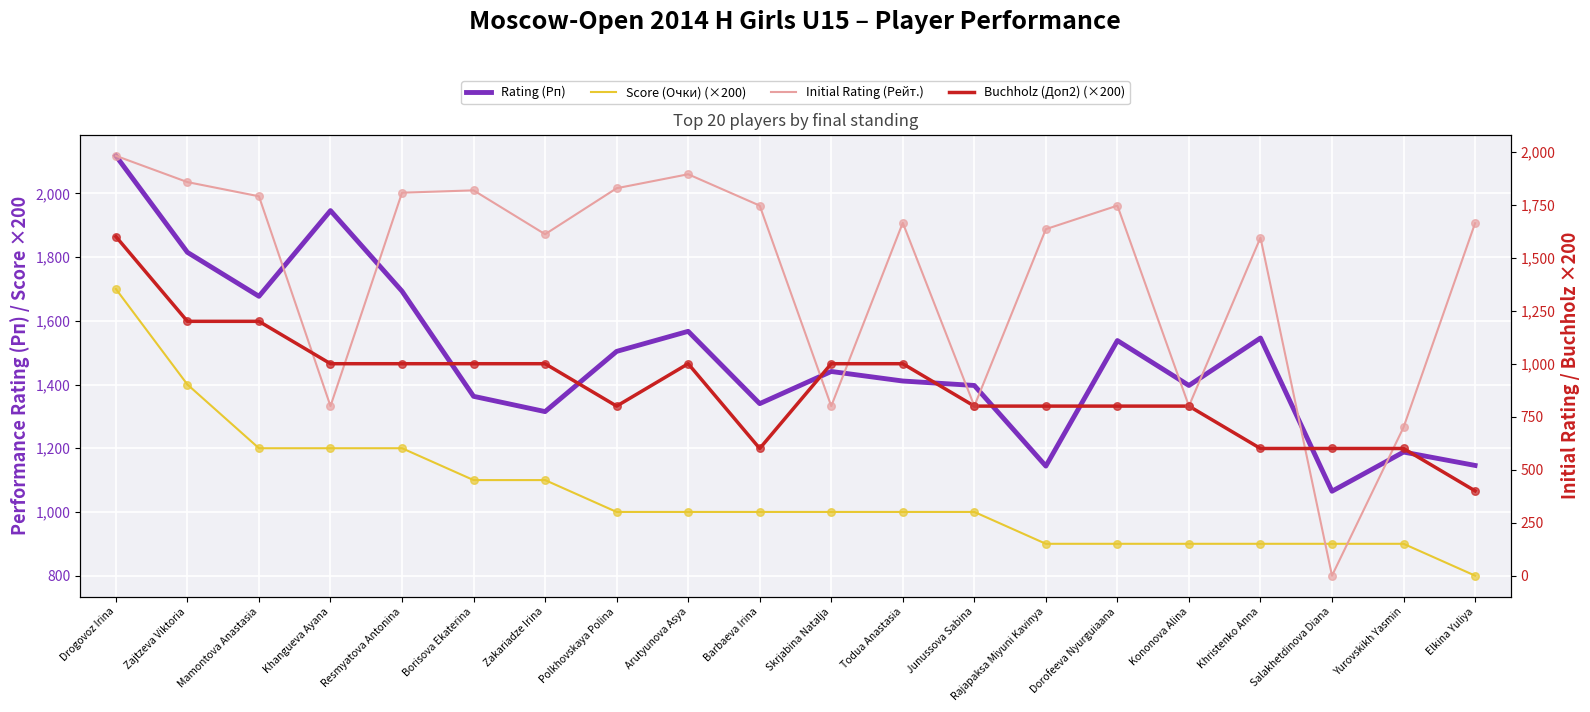

At which category is the sum across all series the highest?

Drogovoz Irina